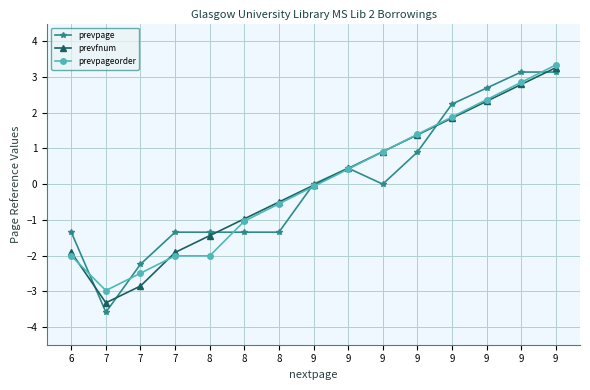

What are all the series names shown in the legend?

prevpage, prevfnum, prevpageorder